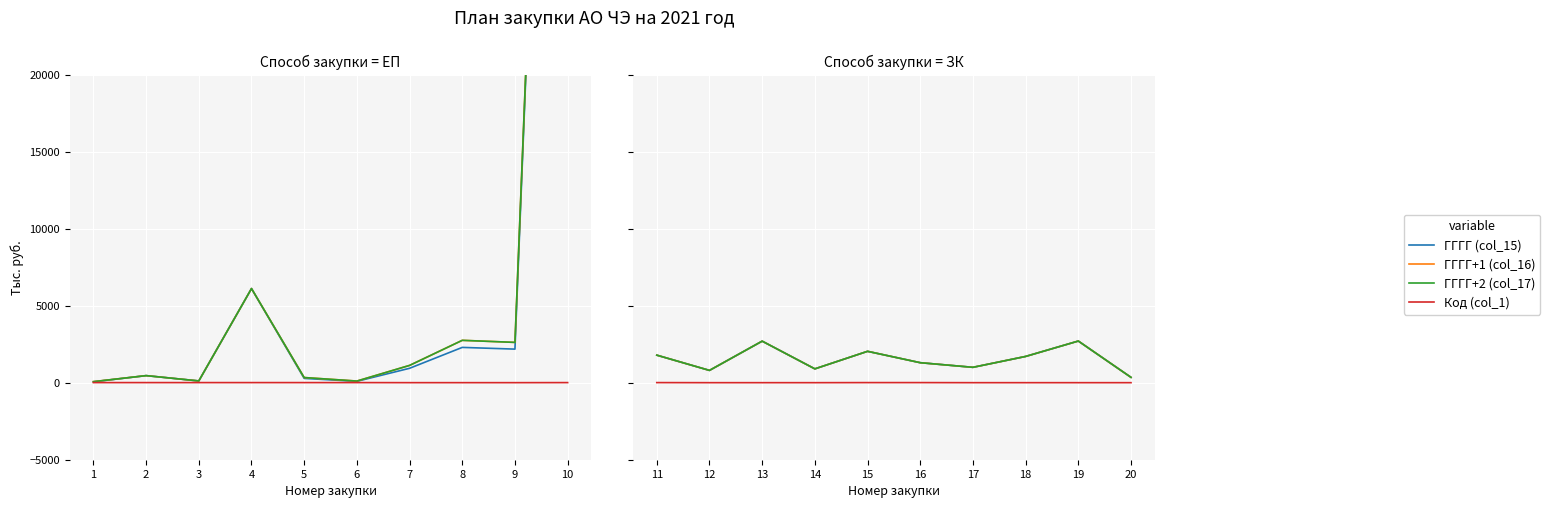

List the labels in order of Код (col_1) value, largest first.

11, 15, 16, 12, 13, 14, 17, 18, 19, 20